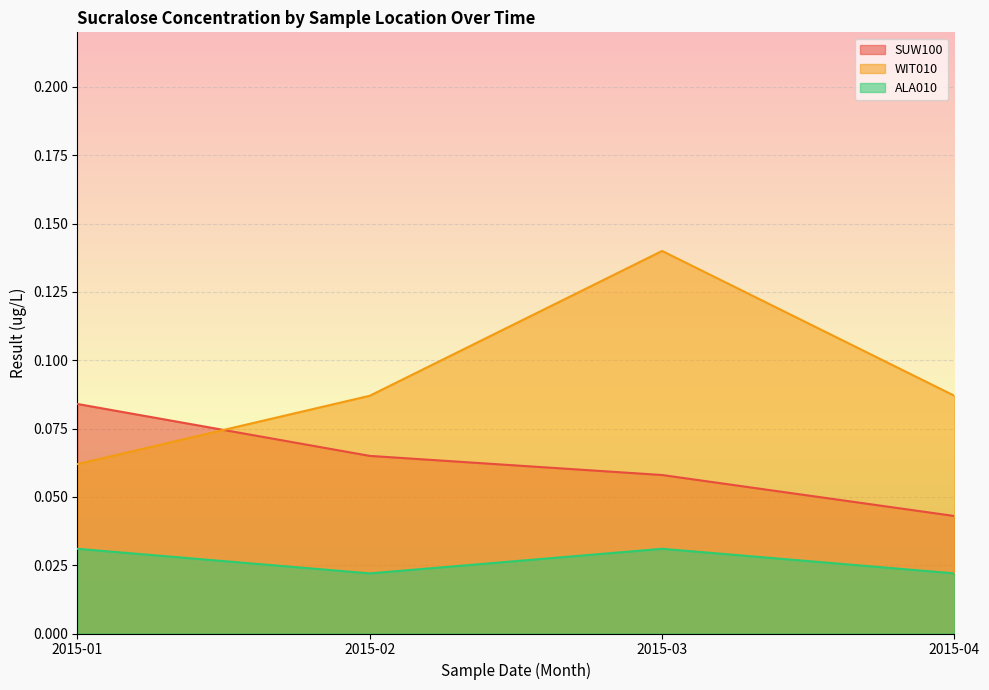

Which series has the largest range (max minus min)?

WIT010